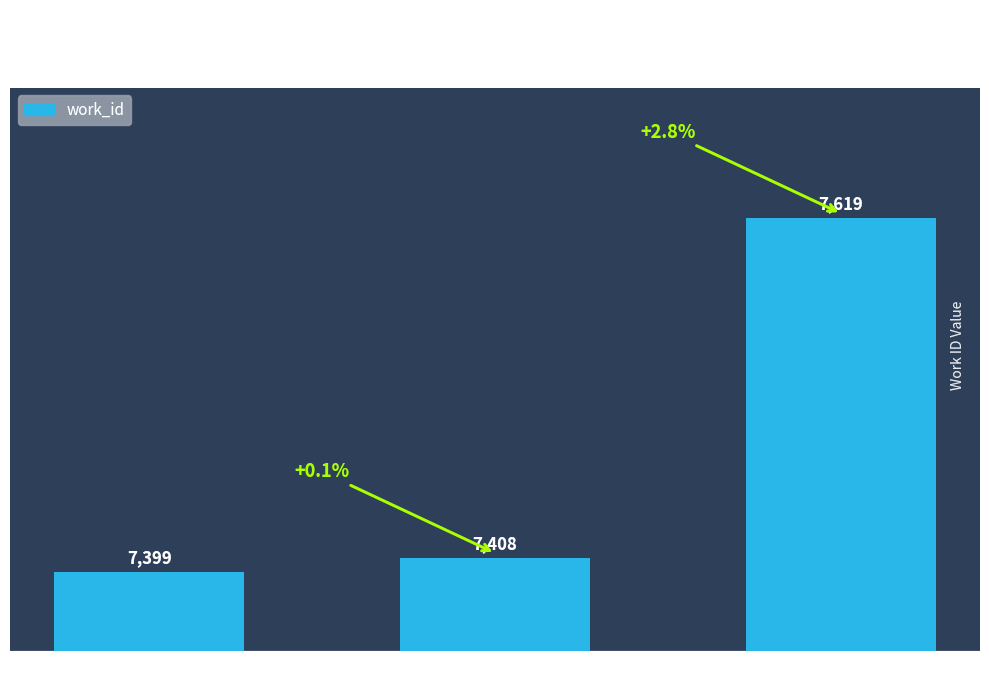

How many bars are there in total?

3